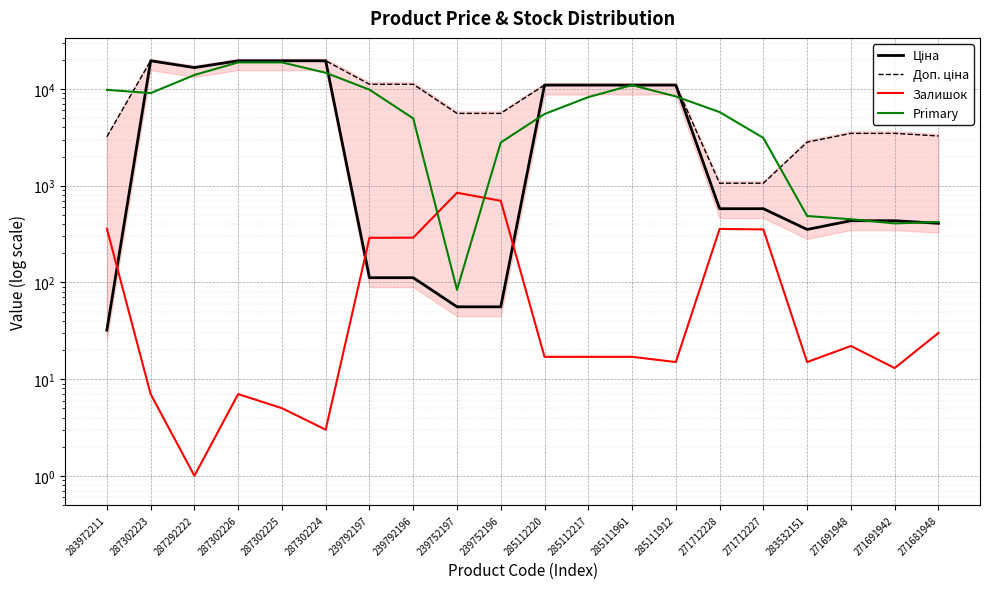

Rank the categories by Залишок value from lowest to highest.

287292222, 287302224, 287302225, 287302223, 287302226, 271691942, 285111912, 283532151, 285112220, 285112217, 285111961, 271691948, 271681948, 239792197, 239792196, 271712227, 271712228, 283972211, 239752196, 239752197